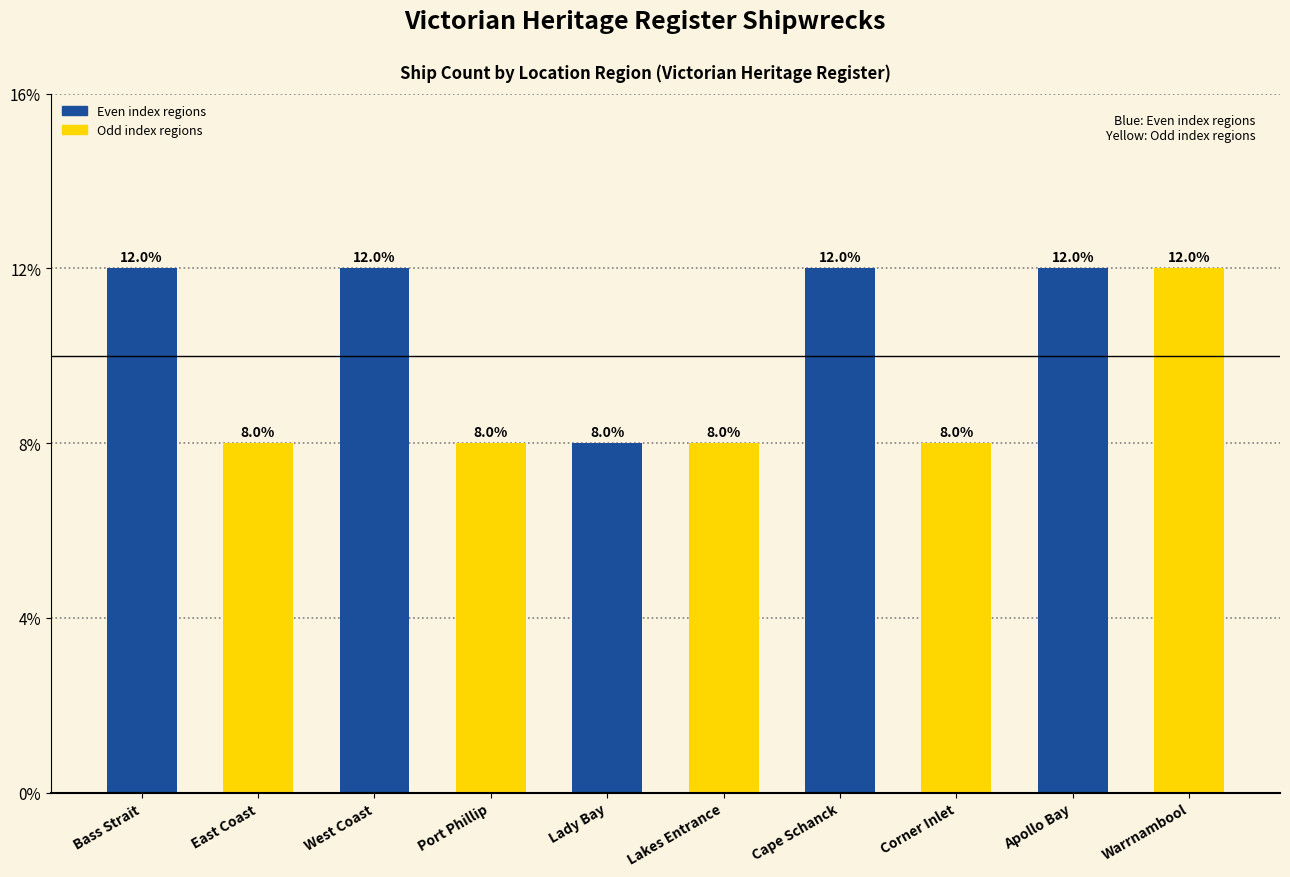

What is the maximum value shown in the chart?

12